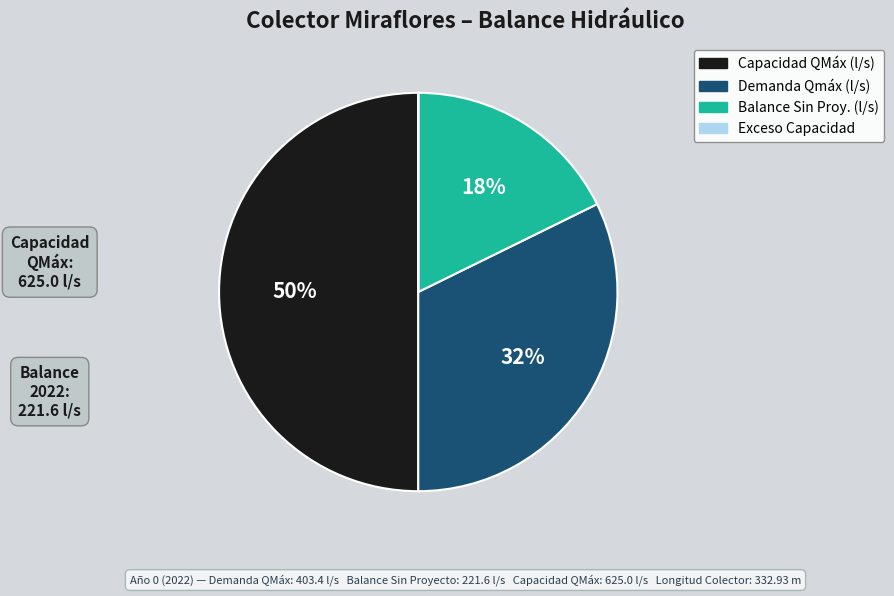

To the nearest percent, what is the average slice percentage?

25%